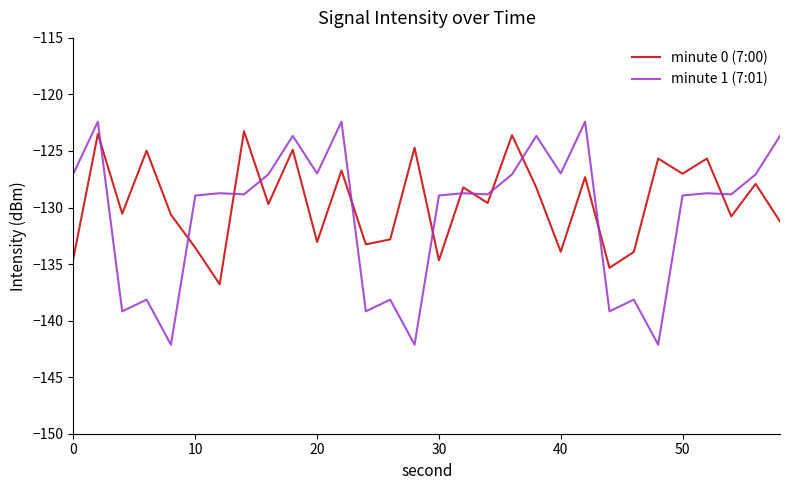

True or false: minute 1 (7:01) and minute 0 (7:00) cross at least once.

True